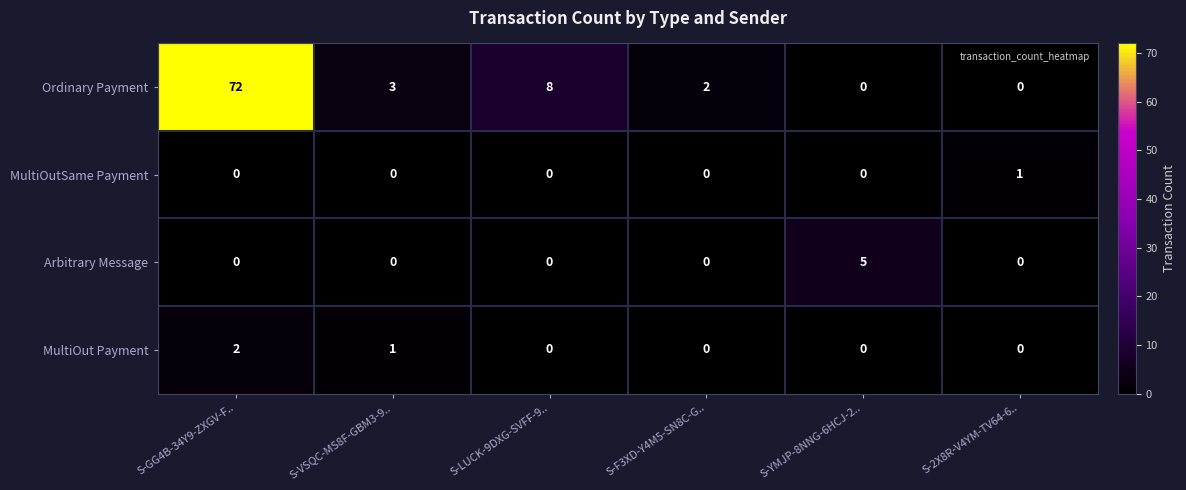

How many values in the MultiOutSame Payment series exceed 0?

1